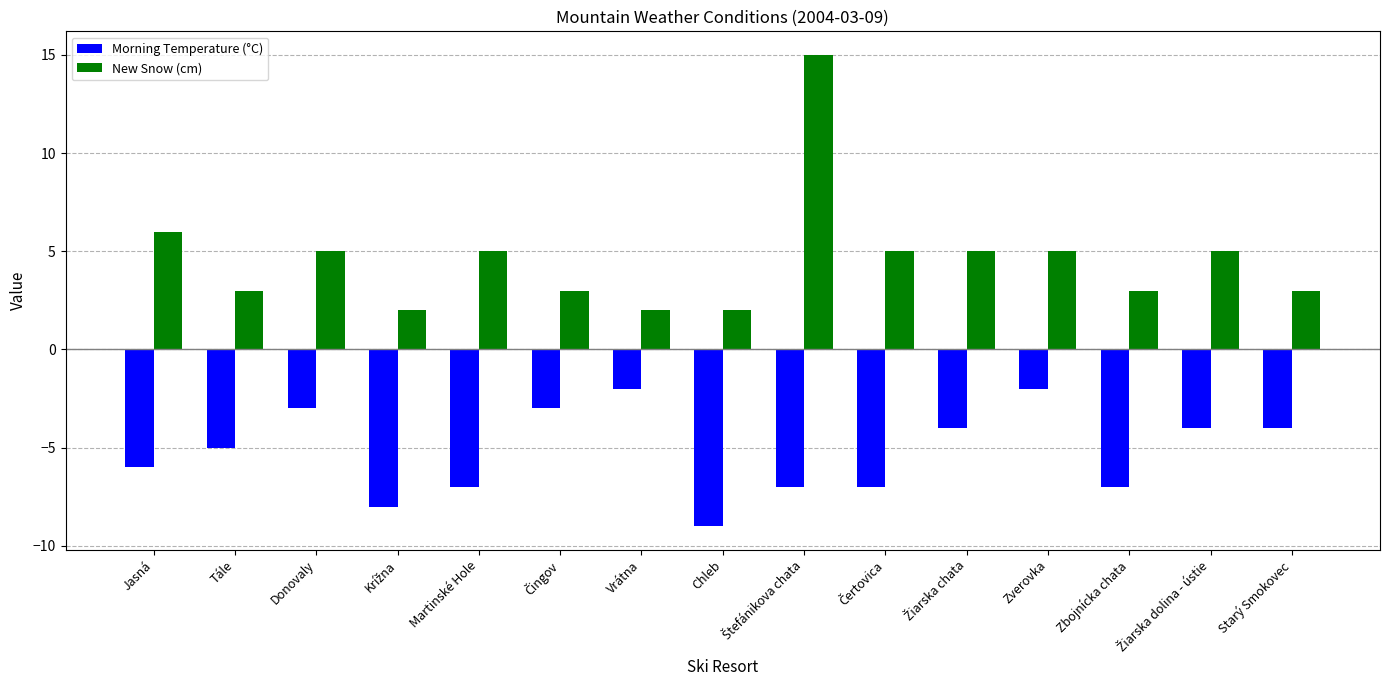

What is the difference between the maximum and minimum values in the New Snow (cm) series?

13